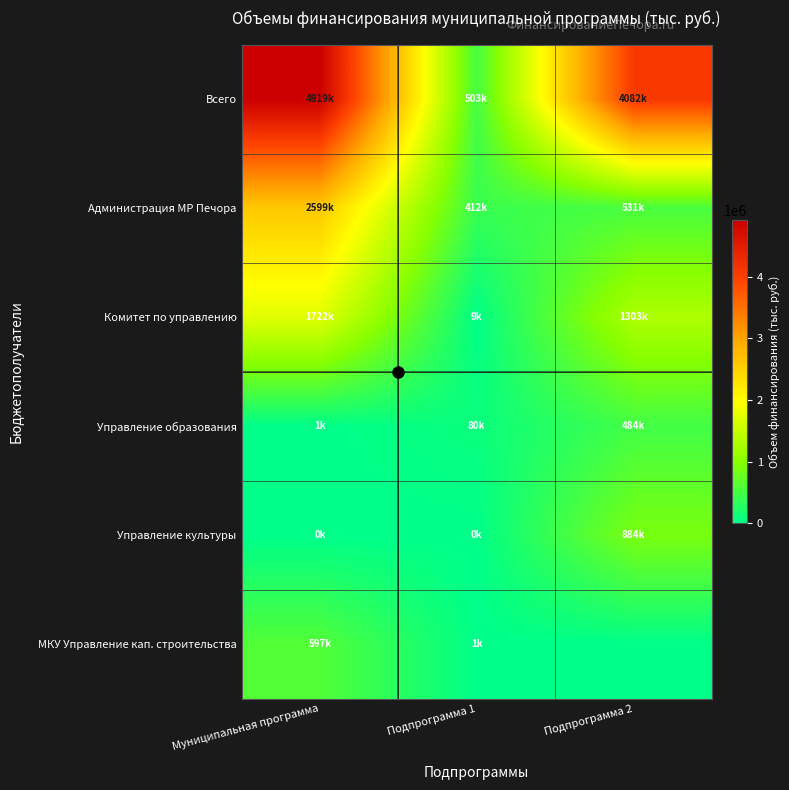

Which series has the widest spread of values?

Всего